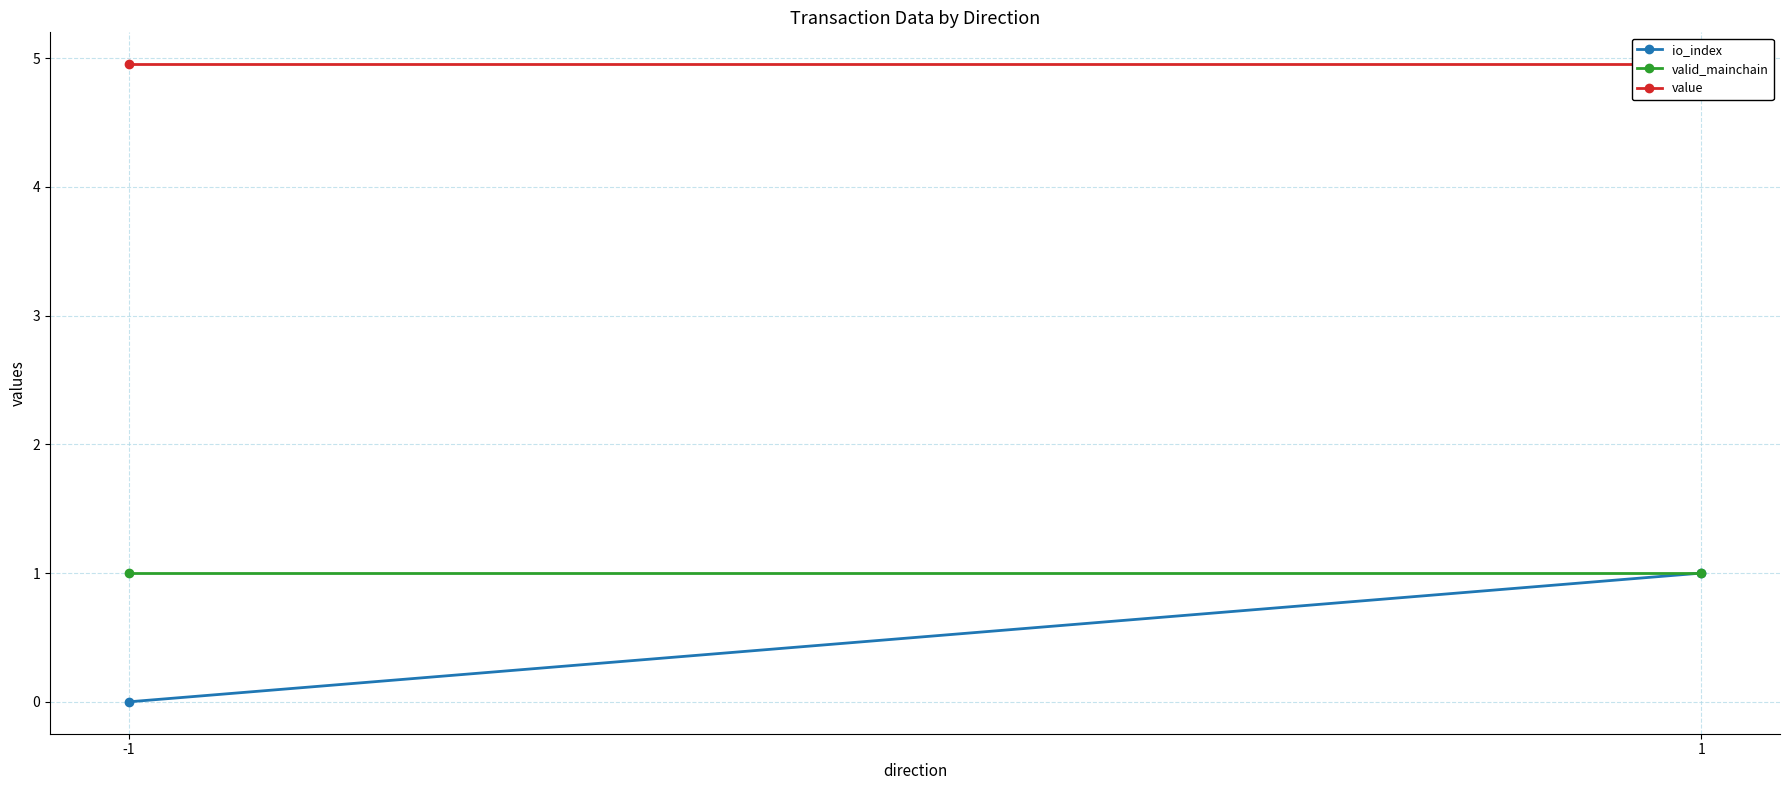

Reading left to right, transcribe all the data shown in this chart.

io_index: -1=0.0	1=1.0
valid_mainchain: -1=1.0	1=1.0
value: -1=5.0	1=5.0